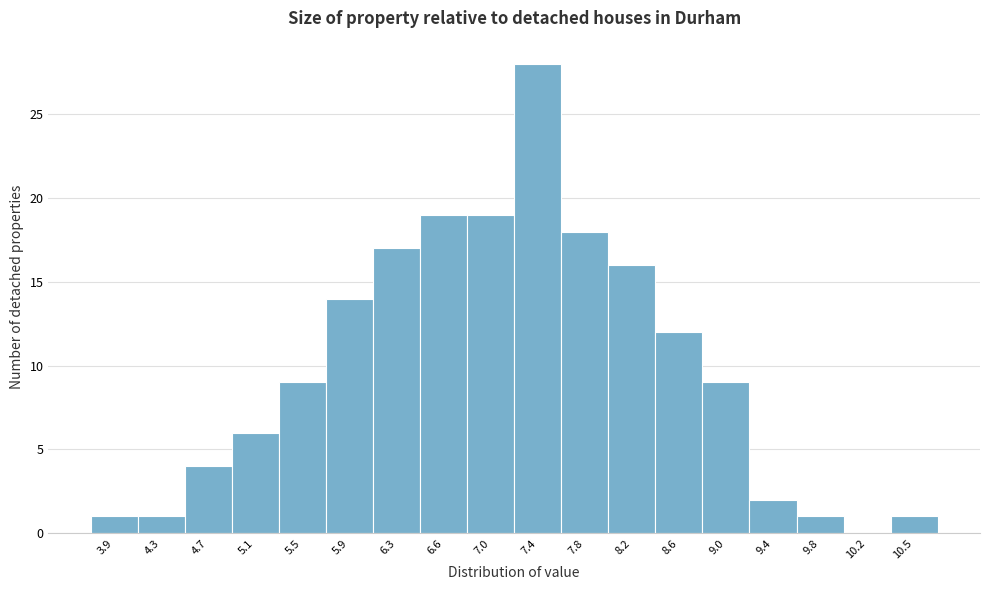

Reading left to right, extract all data points from this chart.

3.9=1	4.3=1	4.7=4	5.1=6	5.5=9	5.9=14	6.3=17	6.6=19	7.0=19	7.4=28	7.8=18	8.2=16	8.6=12	9.0=9	9.4=2	9.8=1	10.2=0	10.5=1